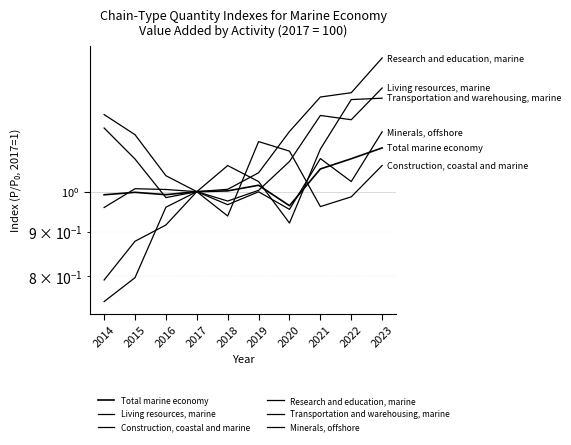

At which category is the sum across all series the highest?

2023